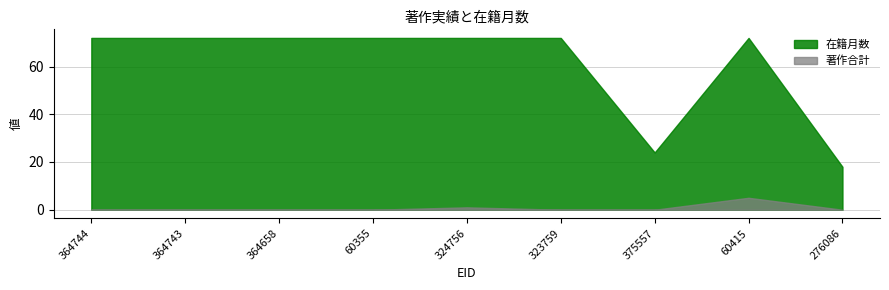

At which label is 在籍月数 closest to 45?

375557